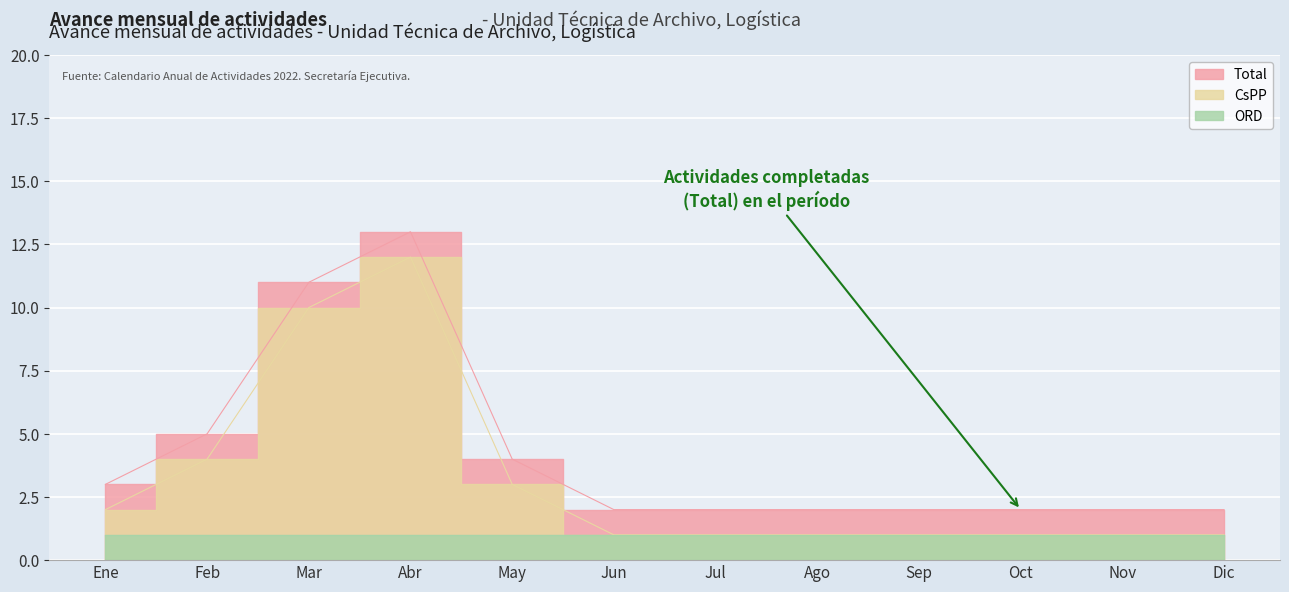

What position from the left is Jun?

6